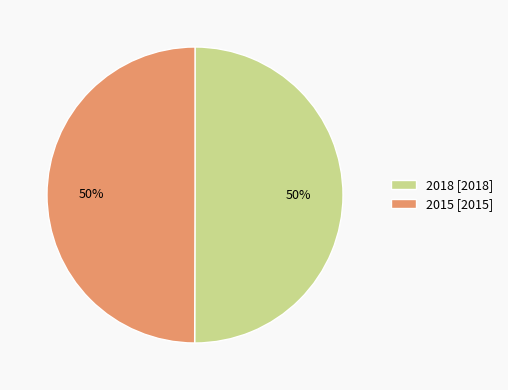

What is the ratio of the value at 2018 [2018] to the value at 2015 [2015]?

1.0